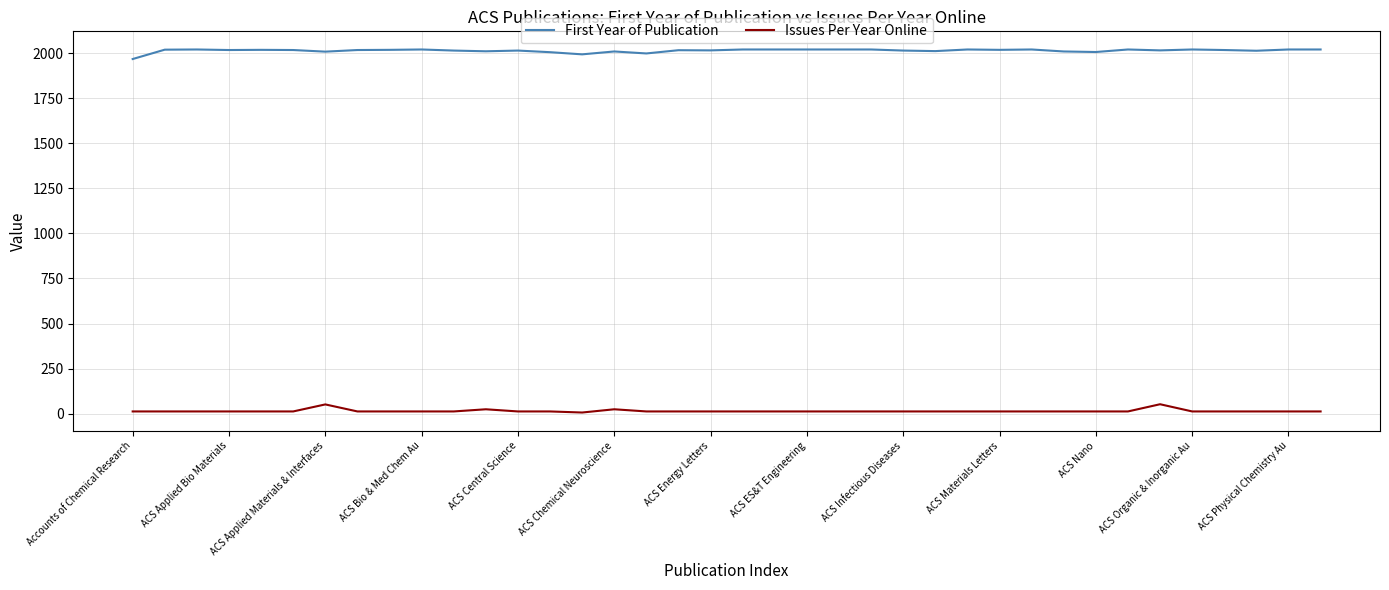

What is the maximum value shown in the chart?

2021